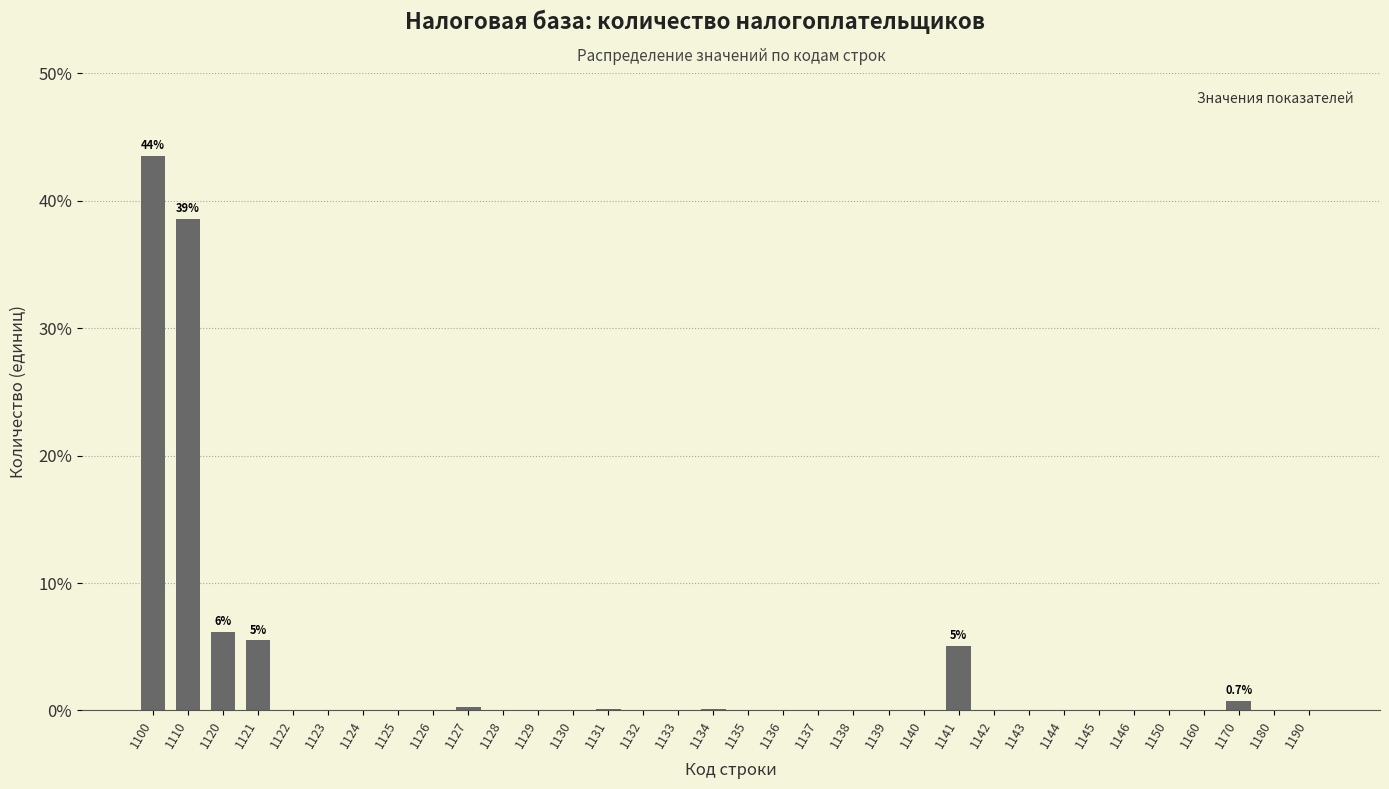

At which category does the chart reach its peak across all series?

1100